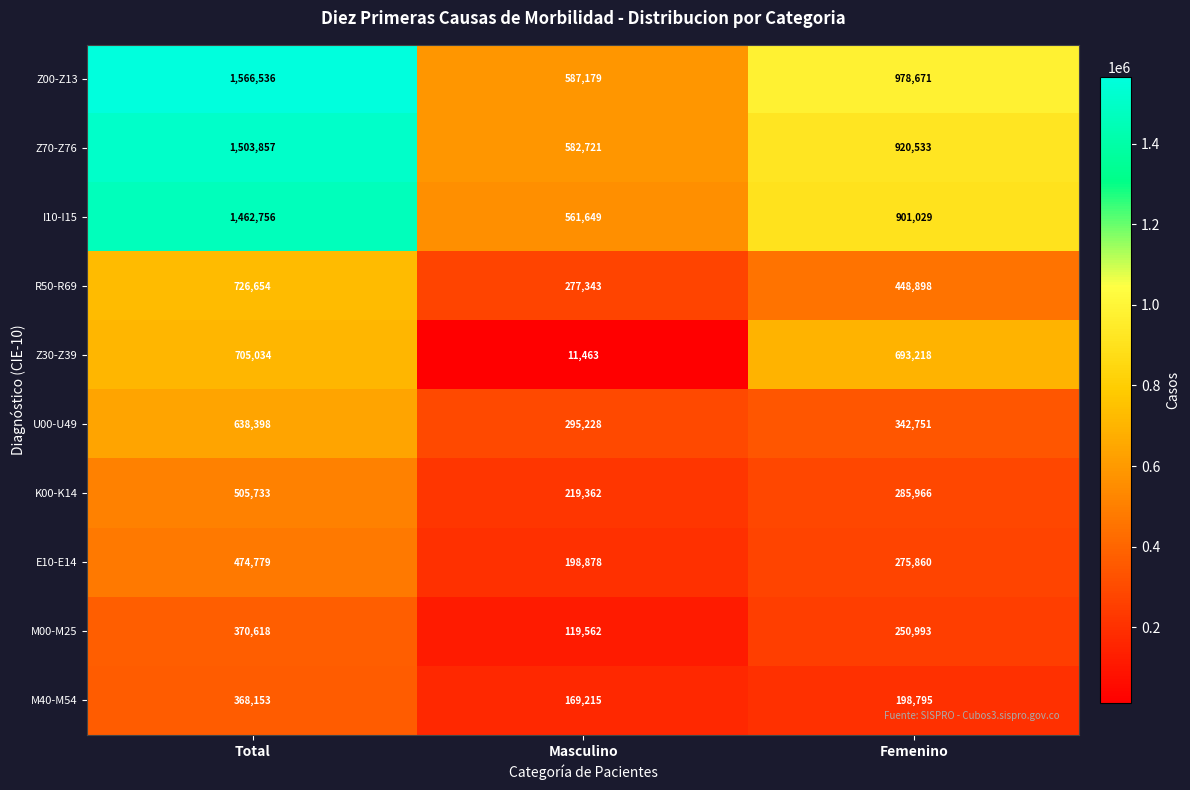

How many Z70-Z76 values are between 582721 and 1503857?

3